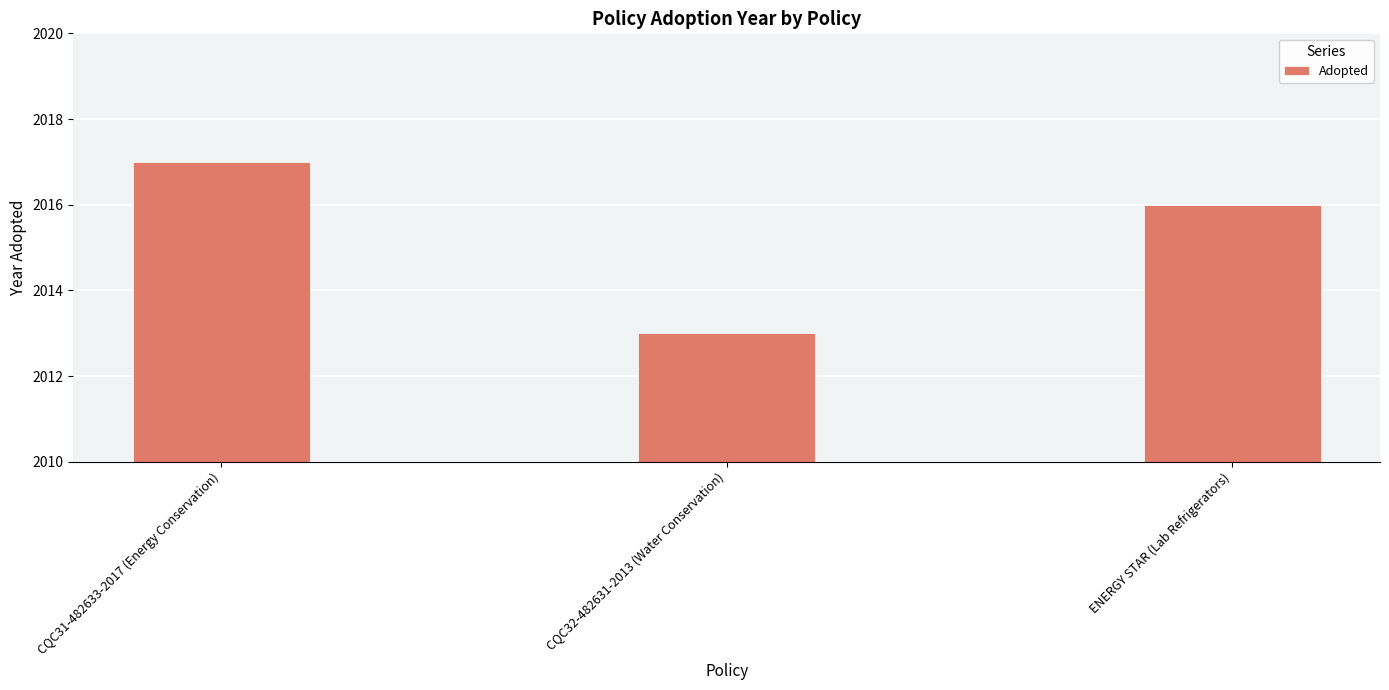

At which label is the value closest to 2015?

ENERGY STAR (Lab Refrigerators)